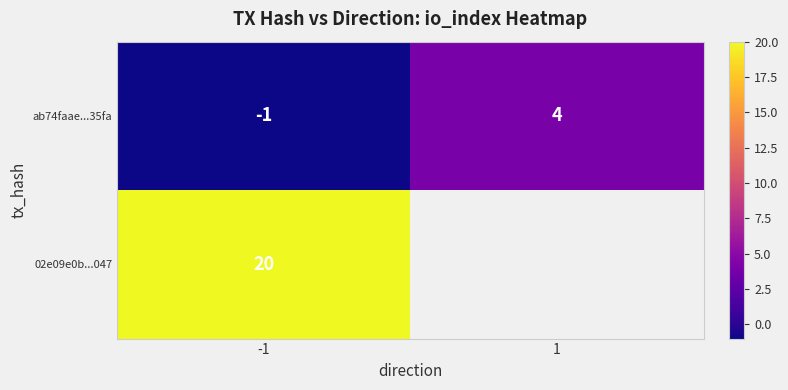

Which category has the lowest value across all series?

-1